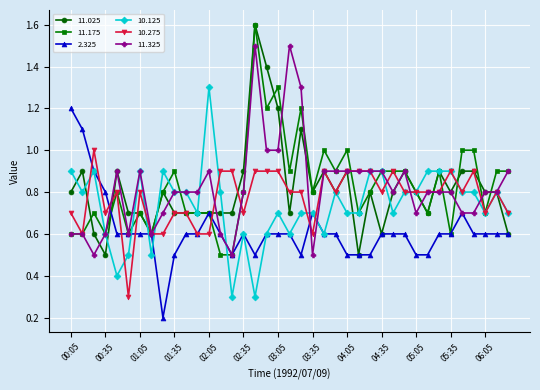

True or false: 10.275 has more than 2 points higher than both neighbors.

True